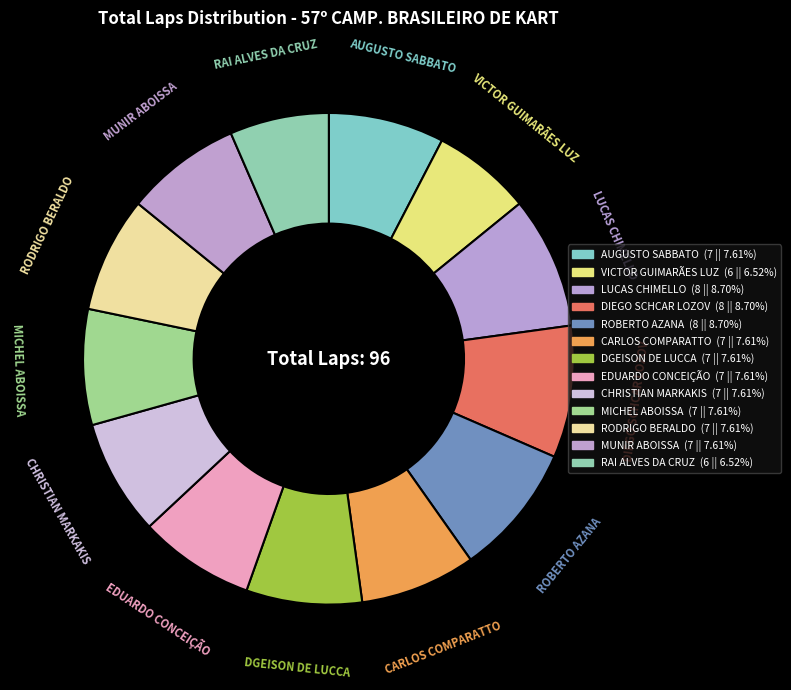

Is CARLOS COMPARATTO the majority of the pie?

No